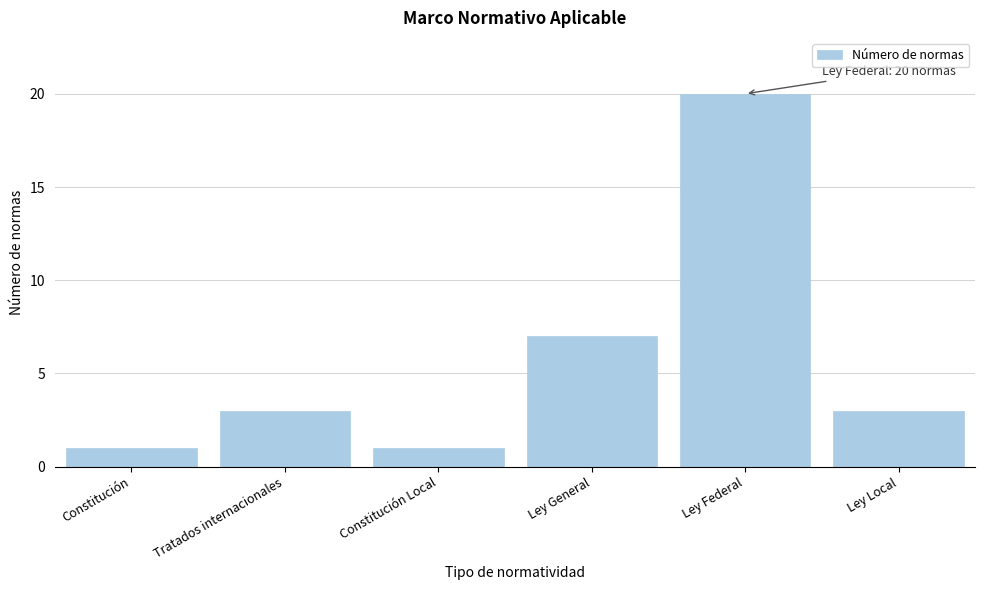

Reading left to right, what are all the values shown in this chart?

Constitución=1	Tratados internacionales=3	Constitución Local=1	Ley General=7	Ley Federal=20	Ley Local=3